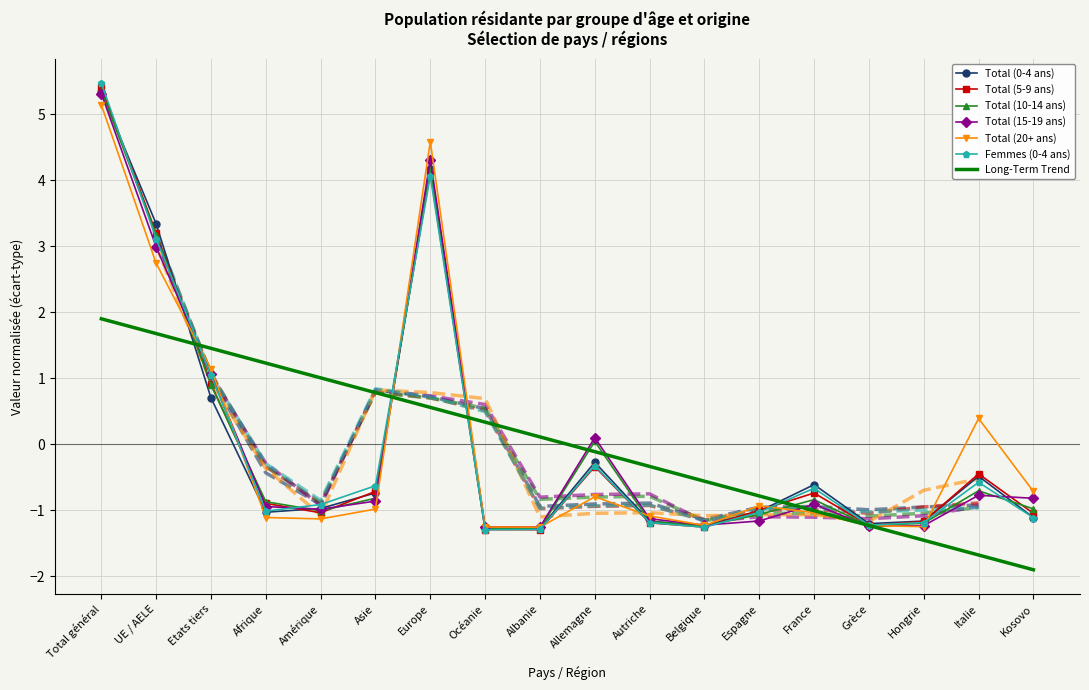

In Total (10-14 ans), how many points are higher than both neighbors (excluding endpoints)?

4